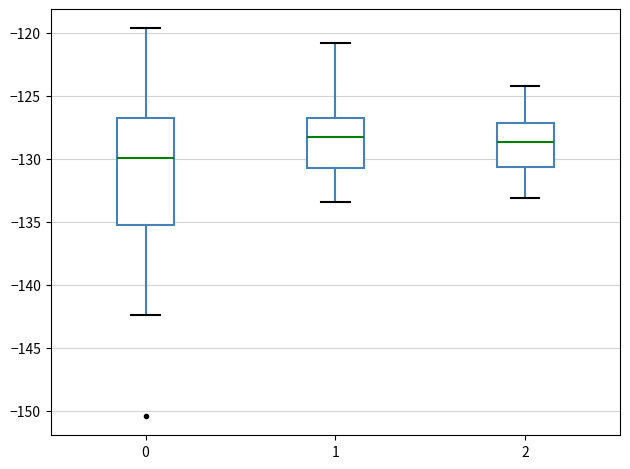

Where does the upper whisker of the box at x = 1 end on the y-axis? The values are not printed on the chart, so give them approximately, as read against the axis.

-121.0